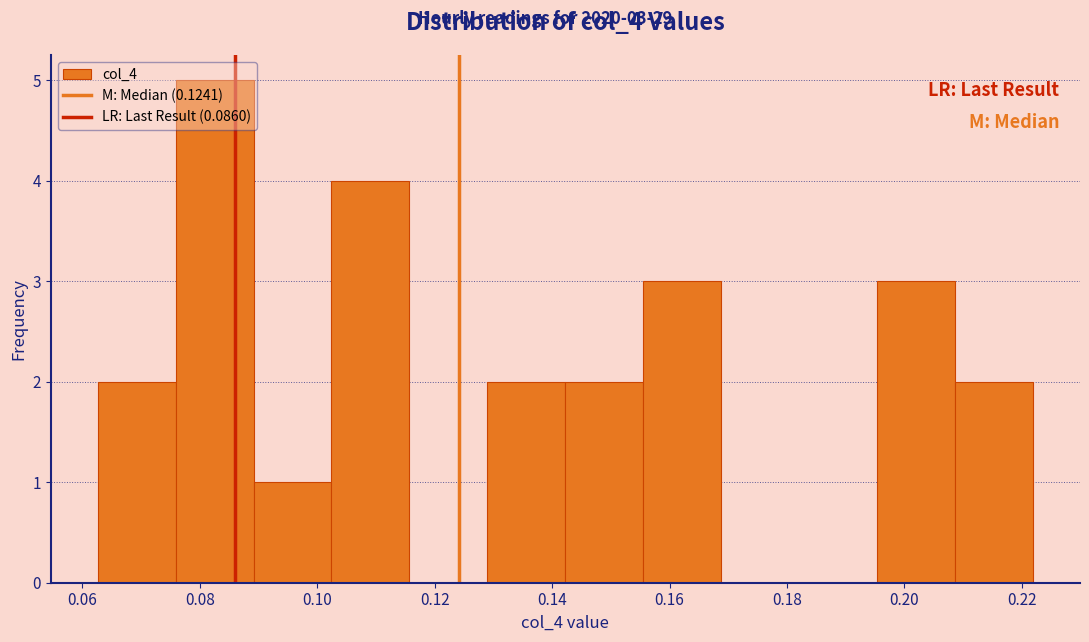

Which range on the x-axis has the tallest bar?

0.076 to 0.090